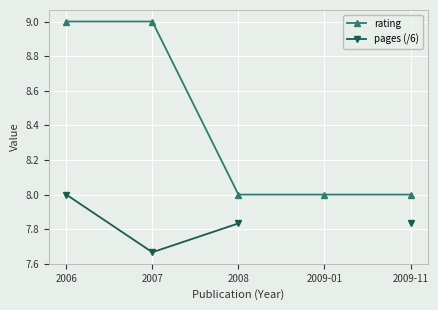

True or false: pages (/6) has a value of 12.4 at 2008.

False